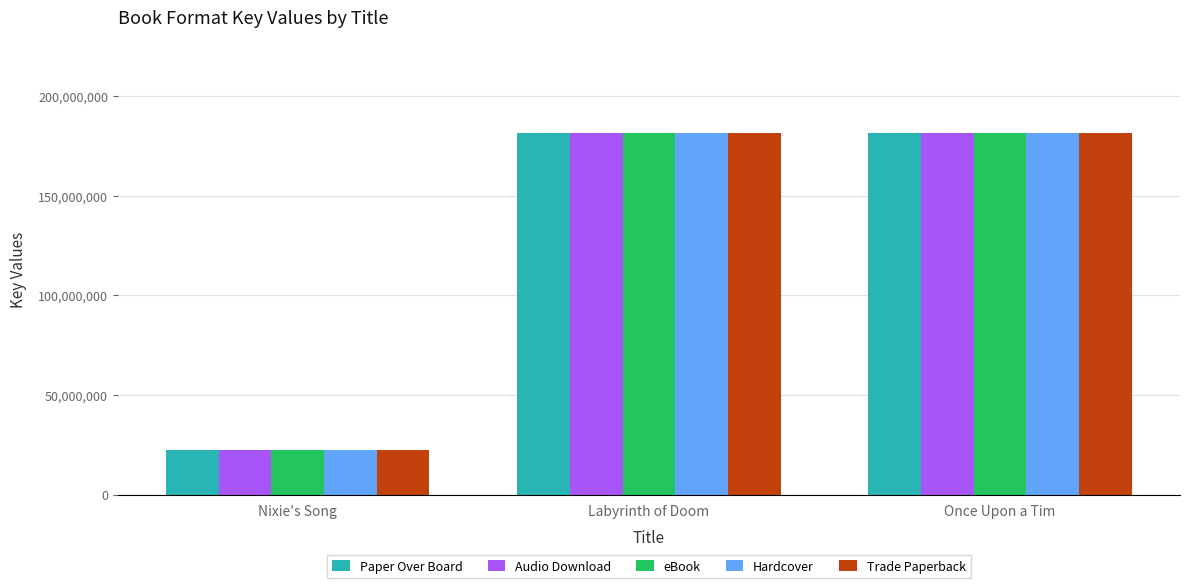

What is the value of the Trade Paperback bar at the 2nd from the left?

181430727